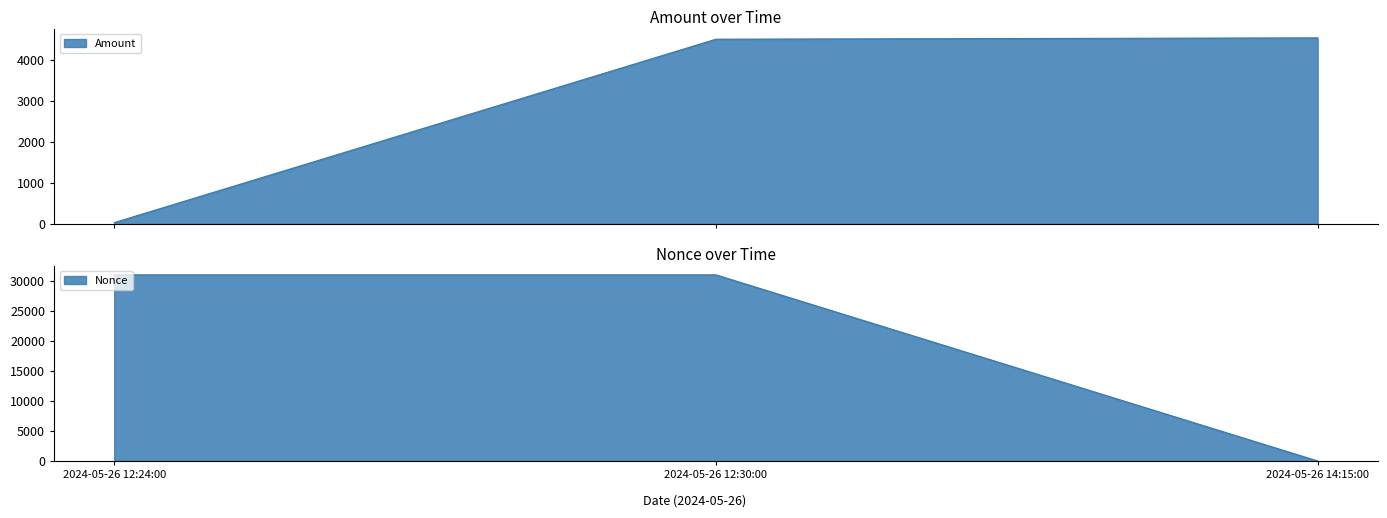

Between 2024-05-26 12:24:00 and 2024-05-26 12:30:00, which series saw the biggest shift?

Amount